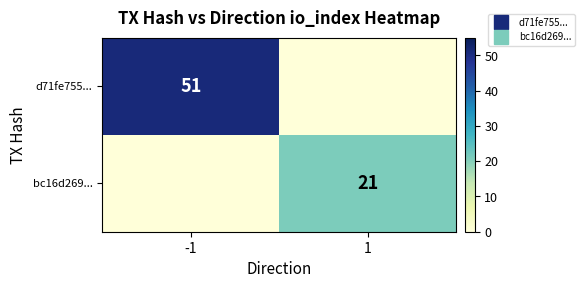

The d71fe755... series shows 0 at 1. True or false?

True